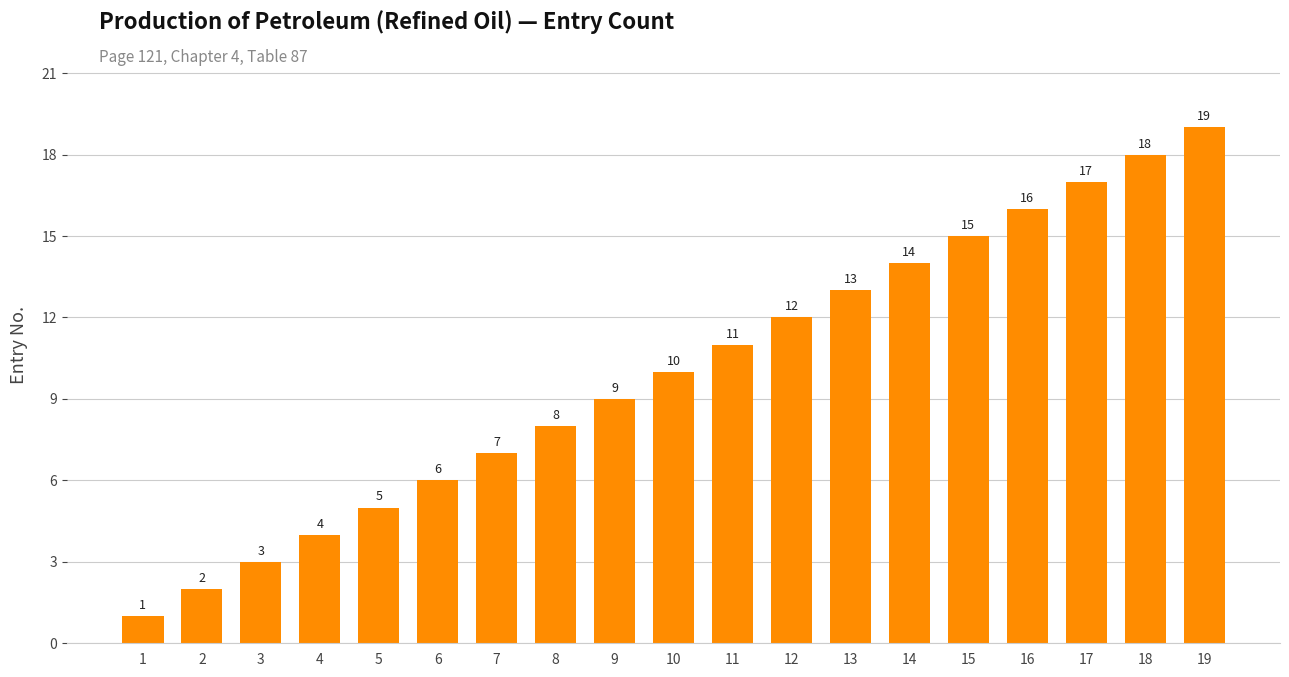

Is it true that the value at 1 is 2?

False